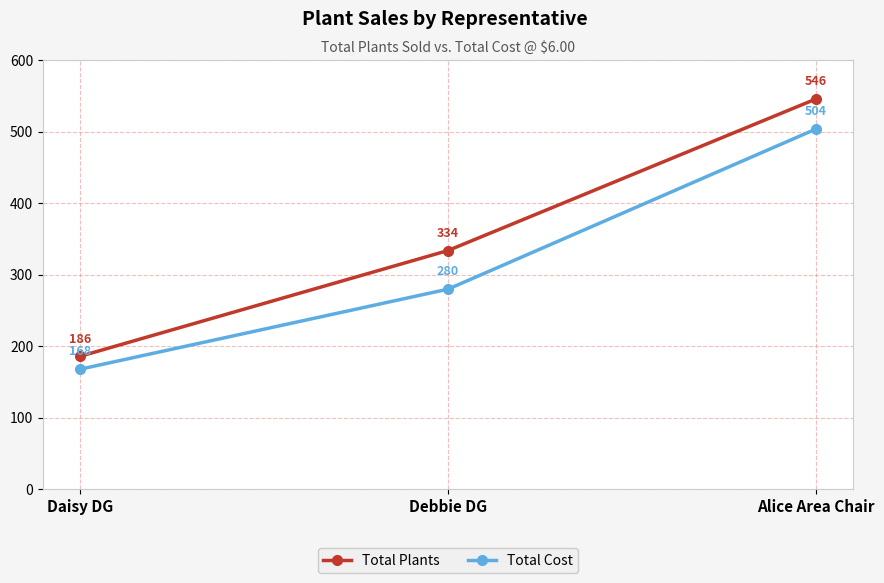

Between Daisy DG and Alice Area Chair, which series saw the biggest shift?

Total Plants